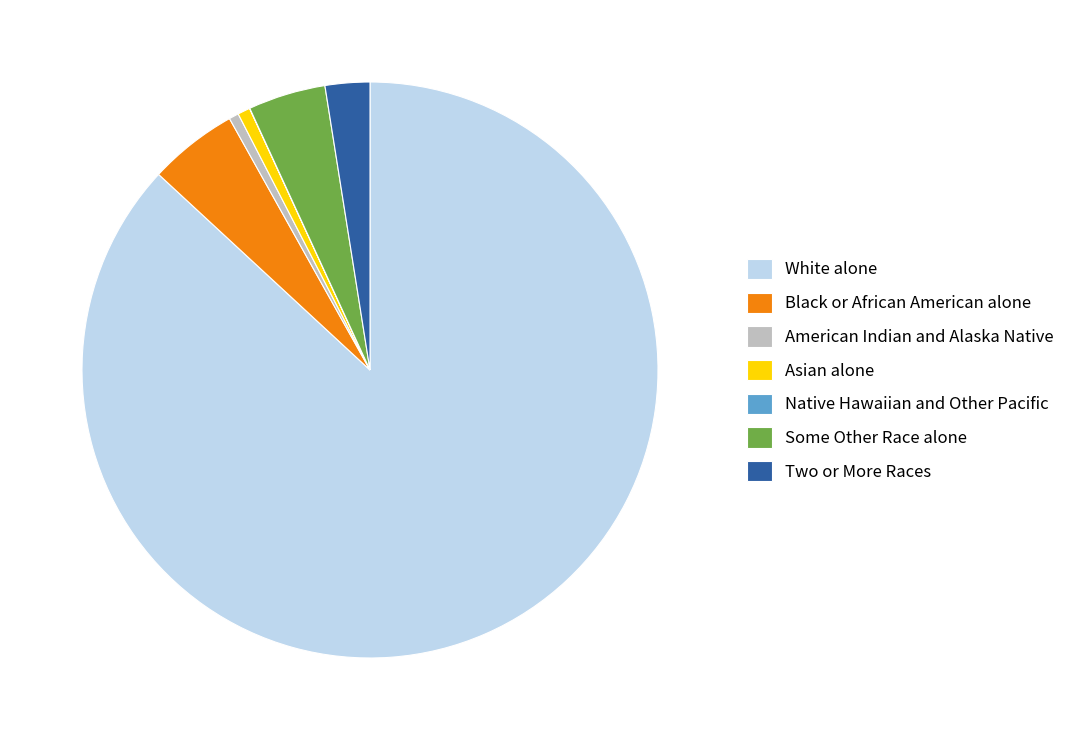

Which has a higher value, White alone or American Indian and Alaska Native?

White alone